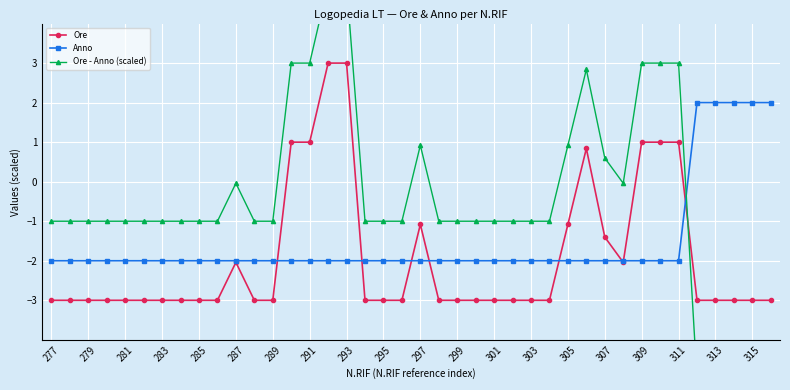

How many times do Anno and Ore cross each other?

8